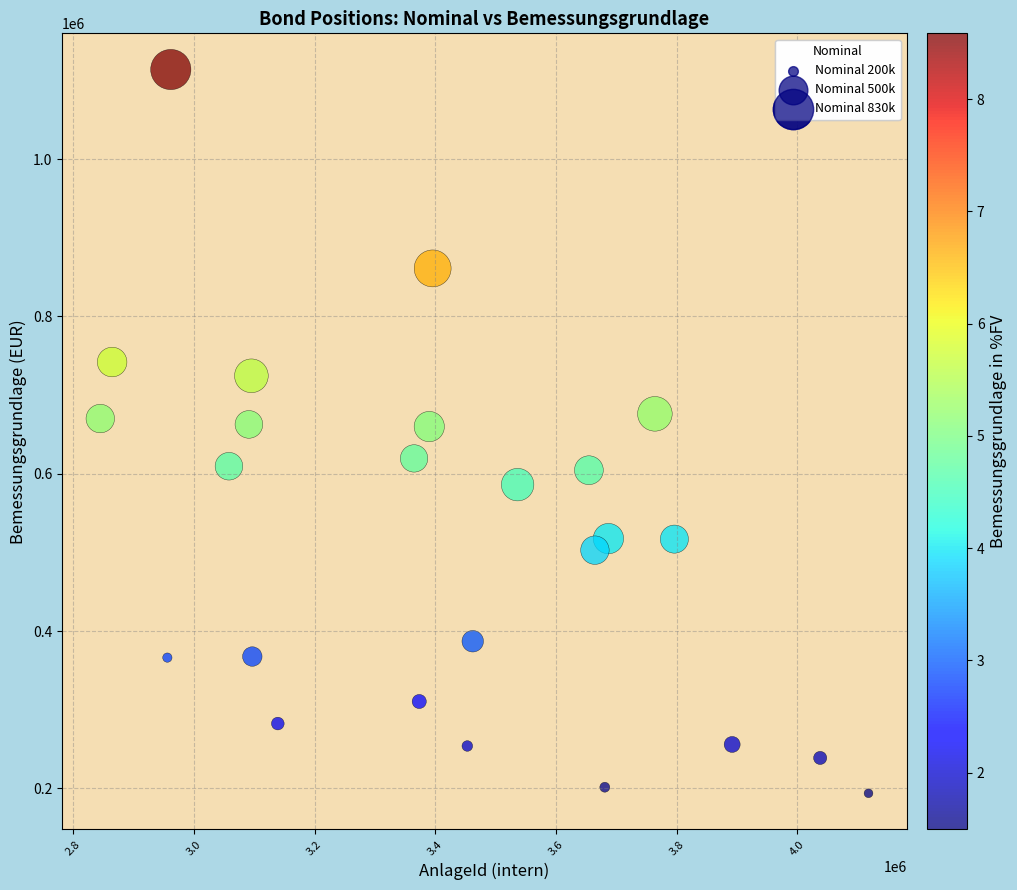

What is the range of X values (max minus min)?

1272839.0